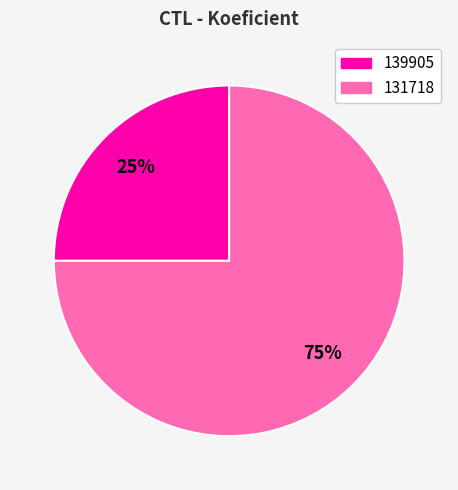

What percentage is the 131718 slice, to the nearest percent?

75%